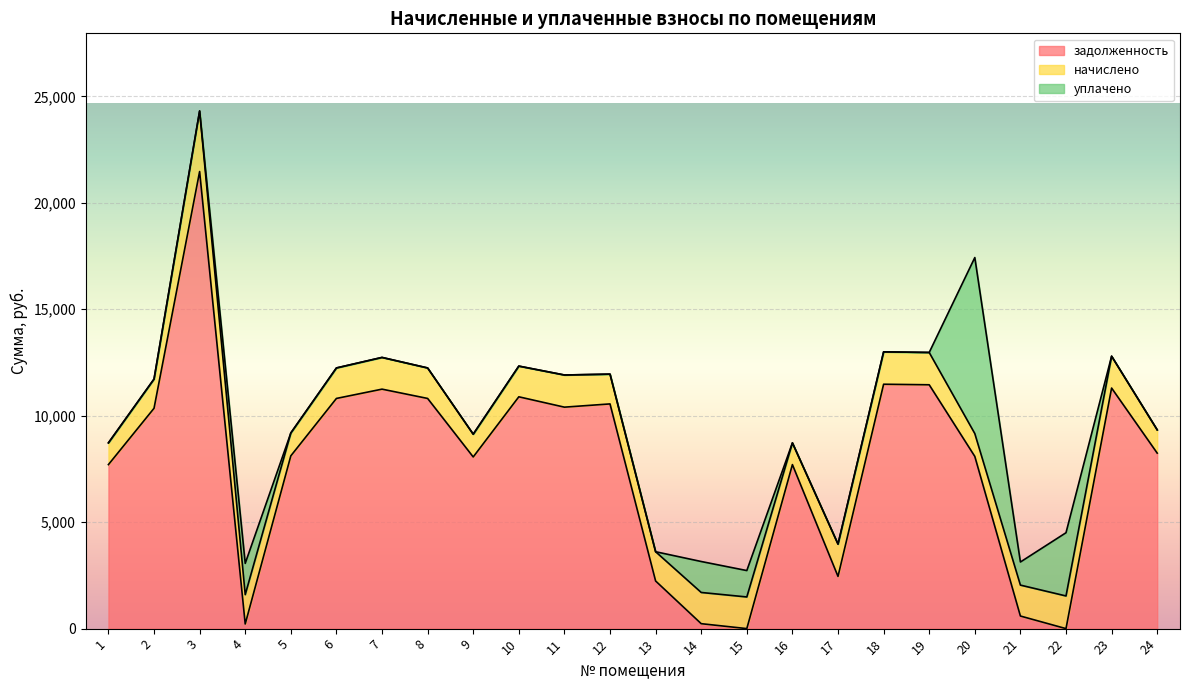

Where does the начислено series first go above 1442?

3